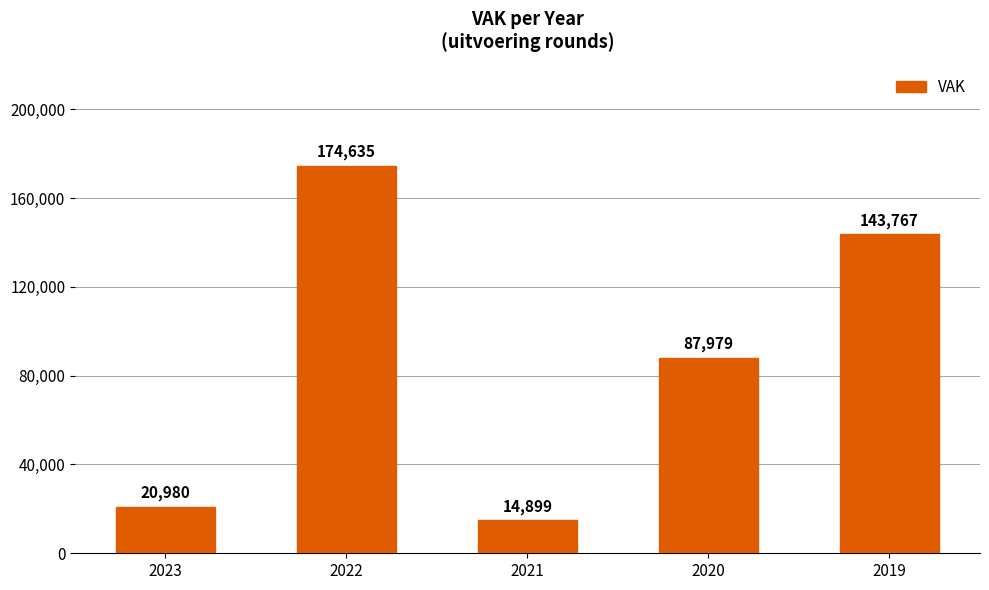

What is the maximum value shown in the chart?

174635